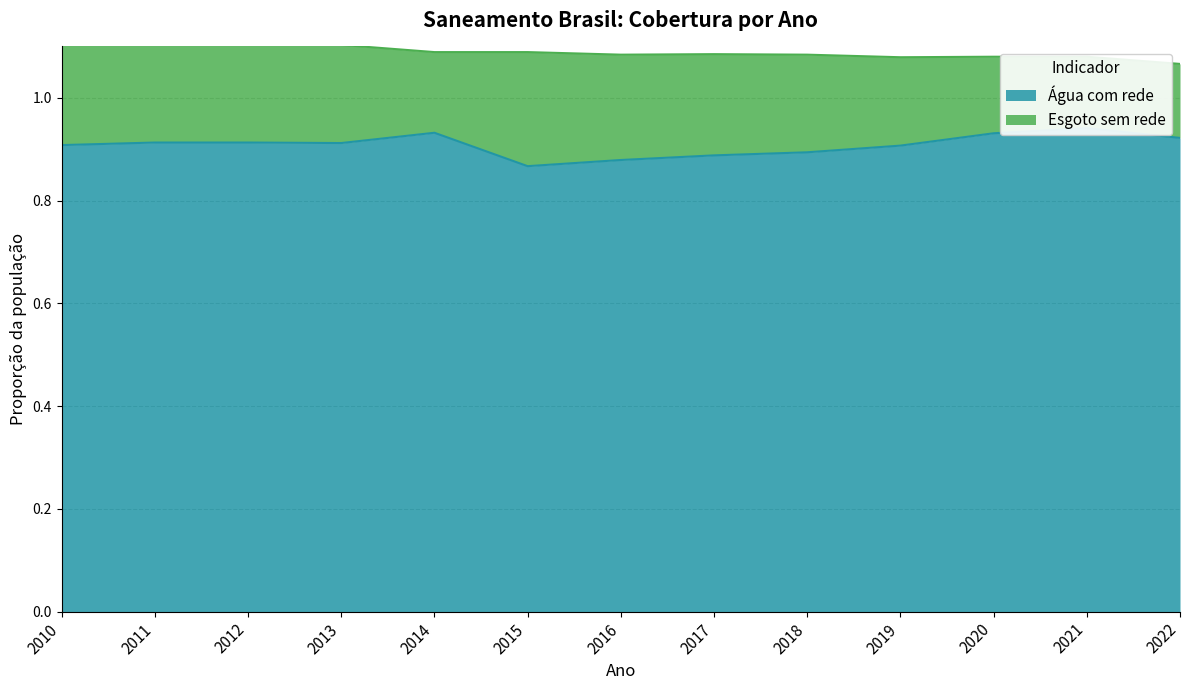

True or false: the data shows 0.4 at 2011.

False